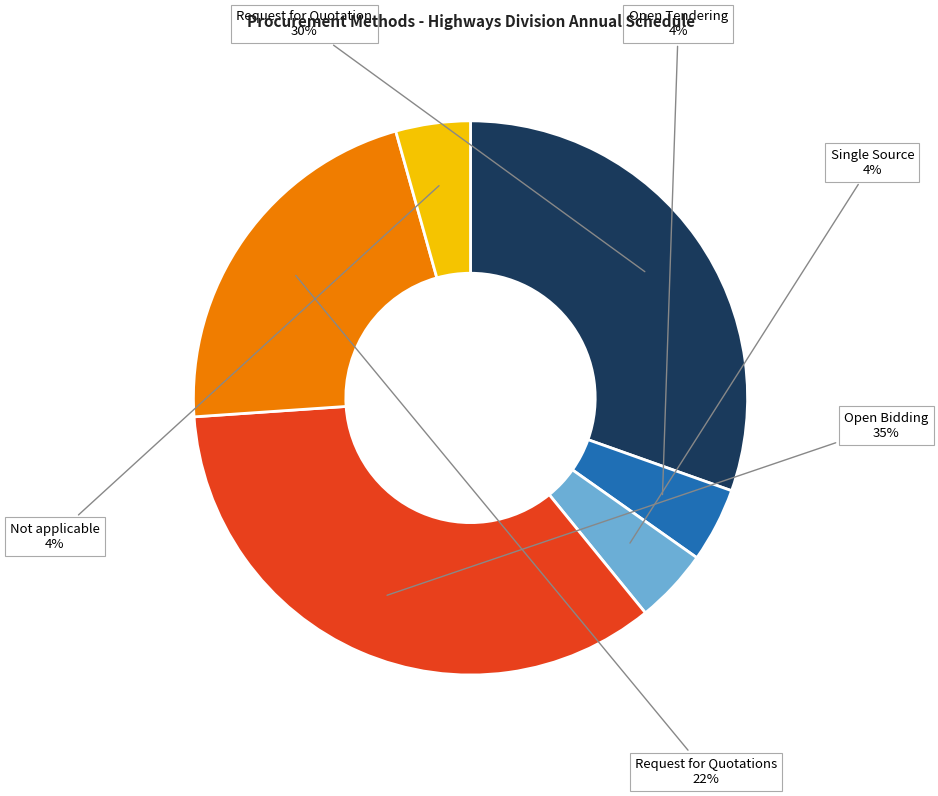

To the nearest percent, what is the average slice percentage?

17%